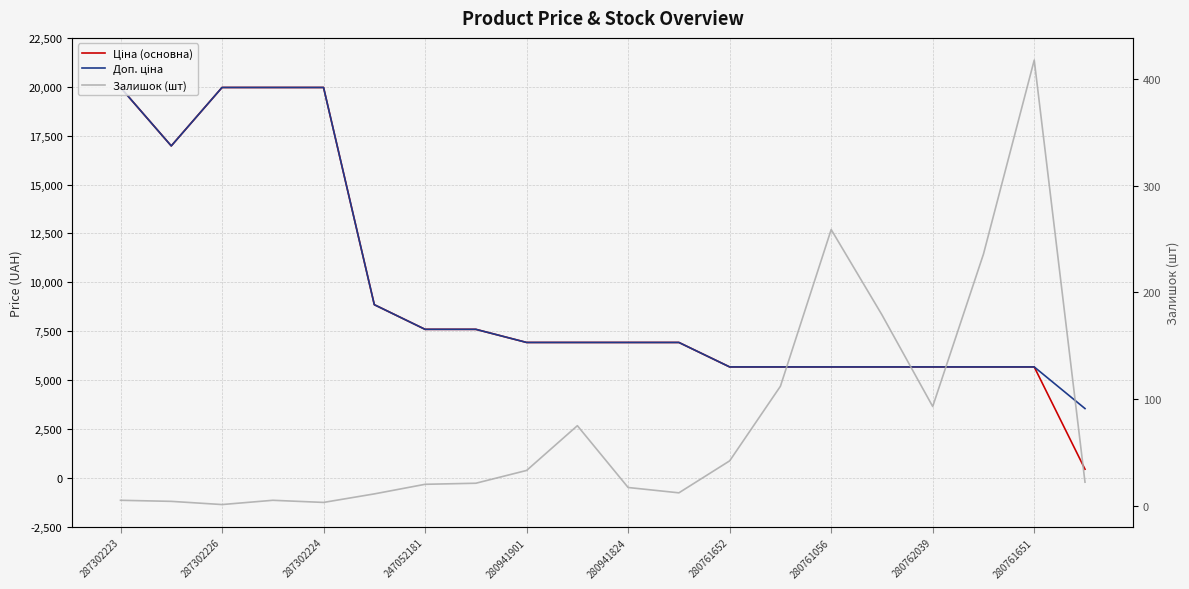

What is the greatest value displayed?

19964.2